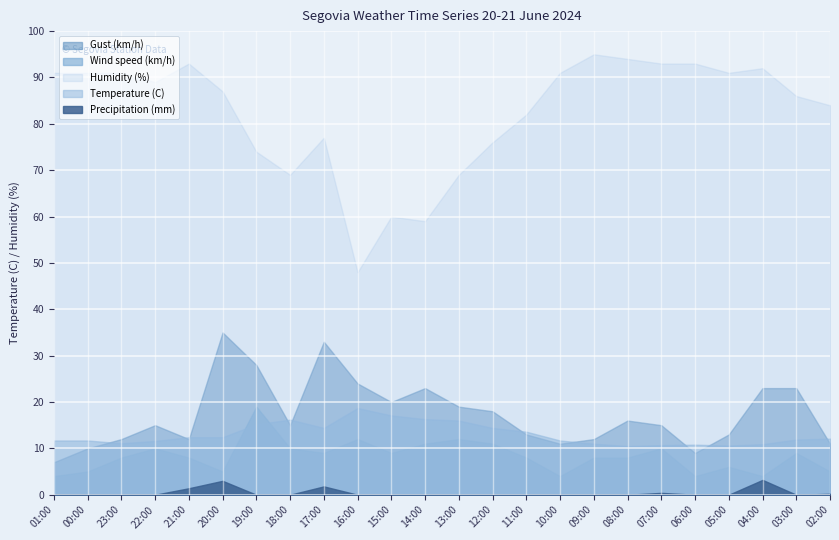

At which category does Wind speed (km/h) reach its first local valley?

20:00